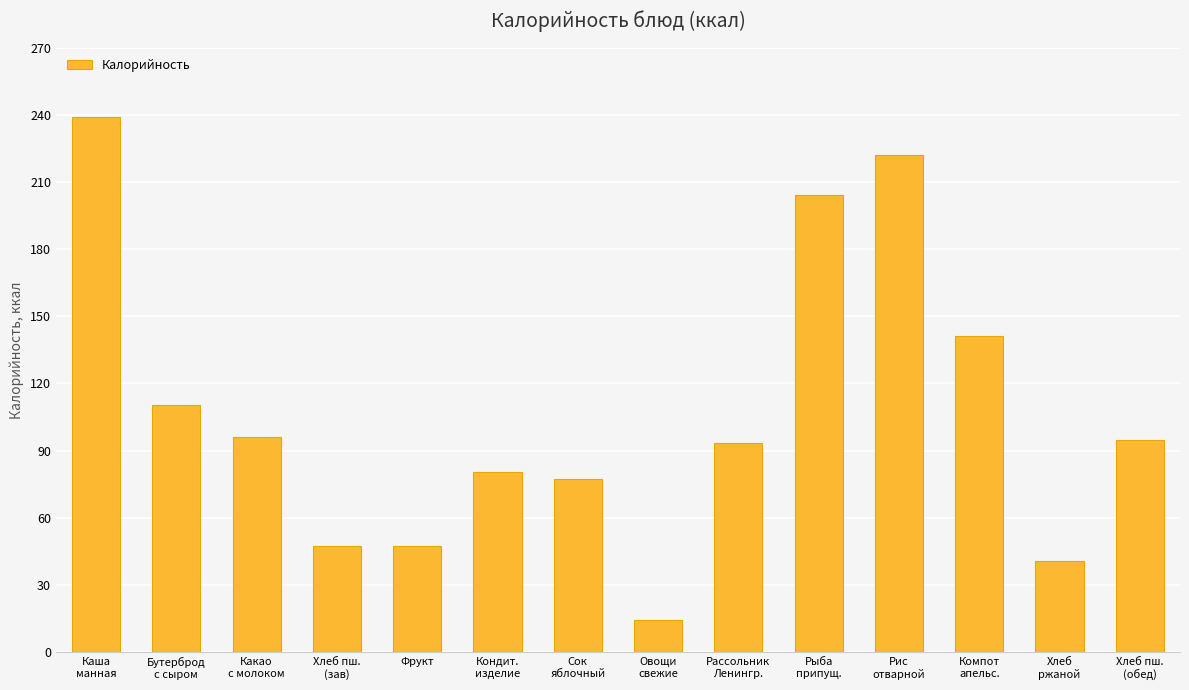

Is it true that the value at Фрукт is 47.2?

True